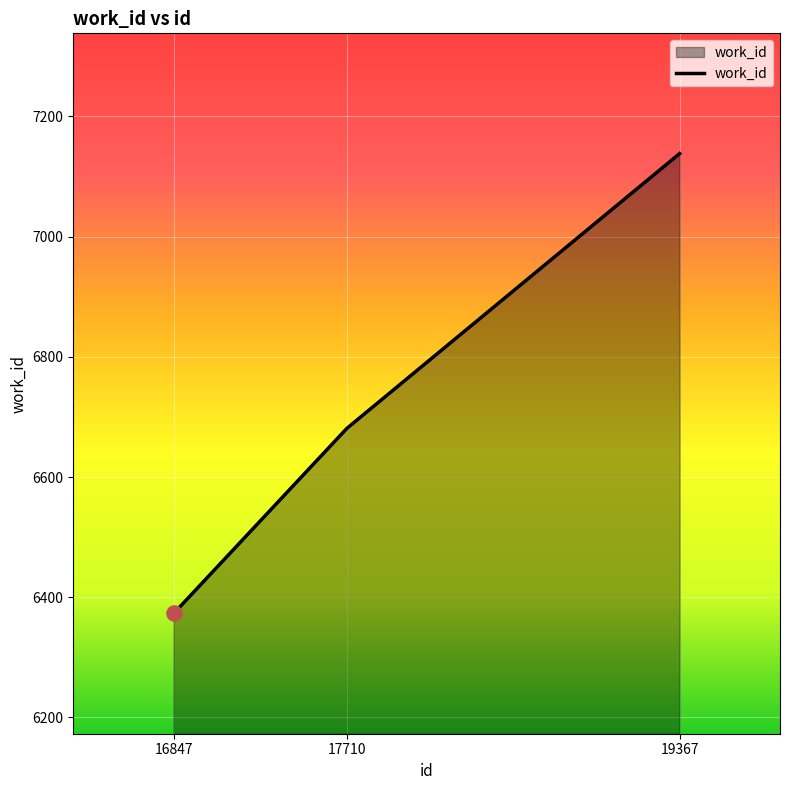

Between 17710 and 16847, which is larger?

17710